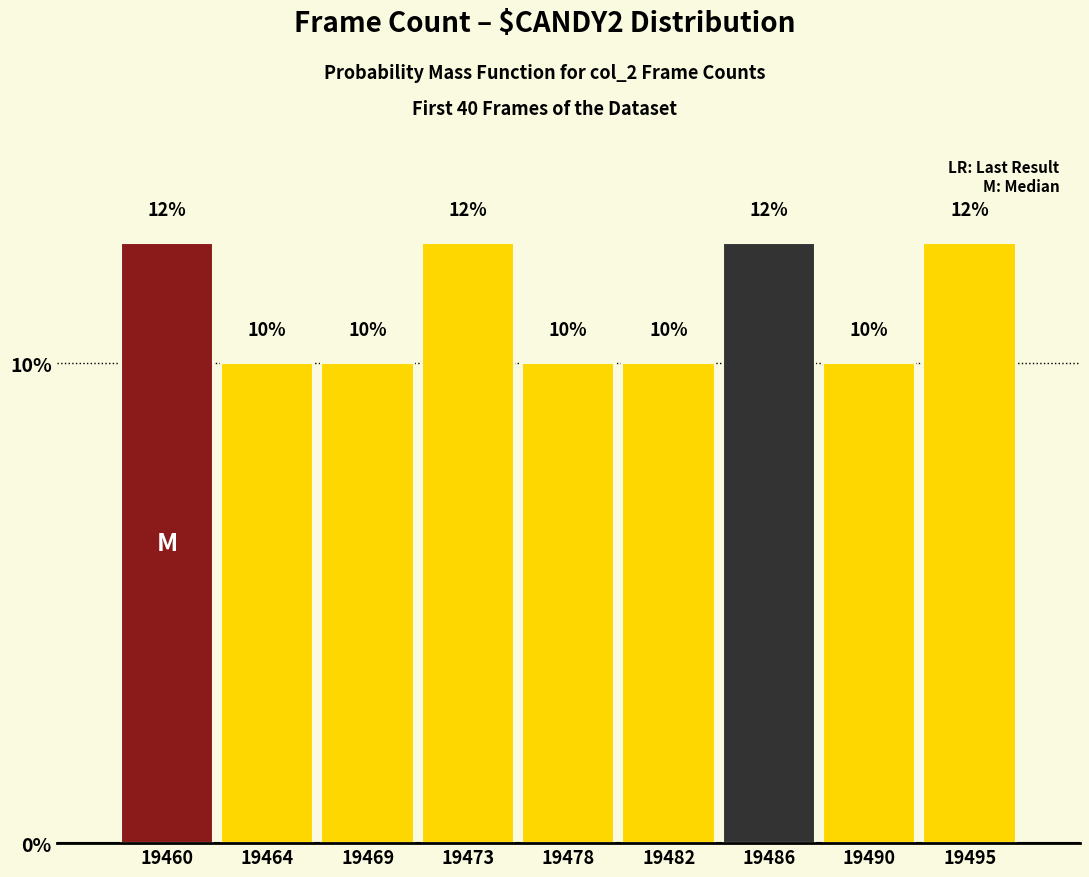

What is the greatest value displayed?

12.5